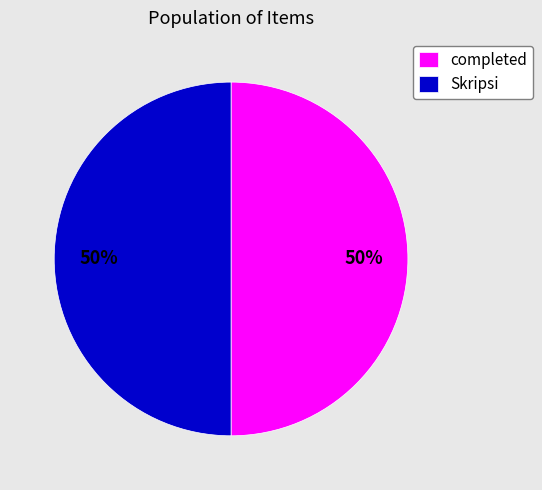

Do completed and Skripsi together represent more than half of the pie?

Yes